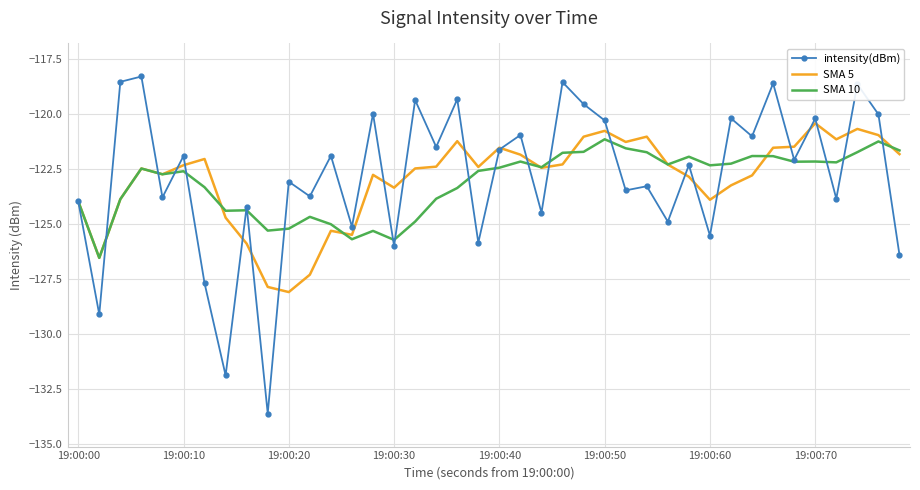

Which series has the widest spread of values?

intensity(dBm)